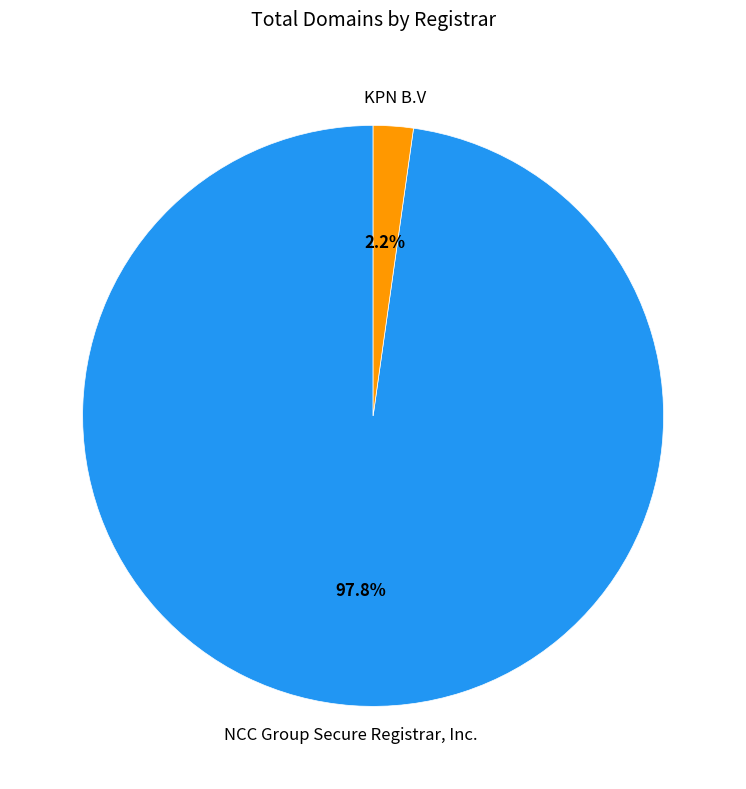

To the nearest percent, what percentage of the pie is NCC Group Secure Registrar, Inc.?

98%